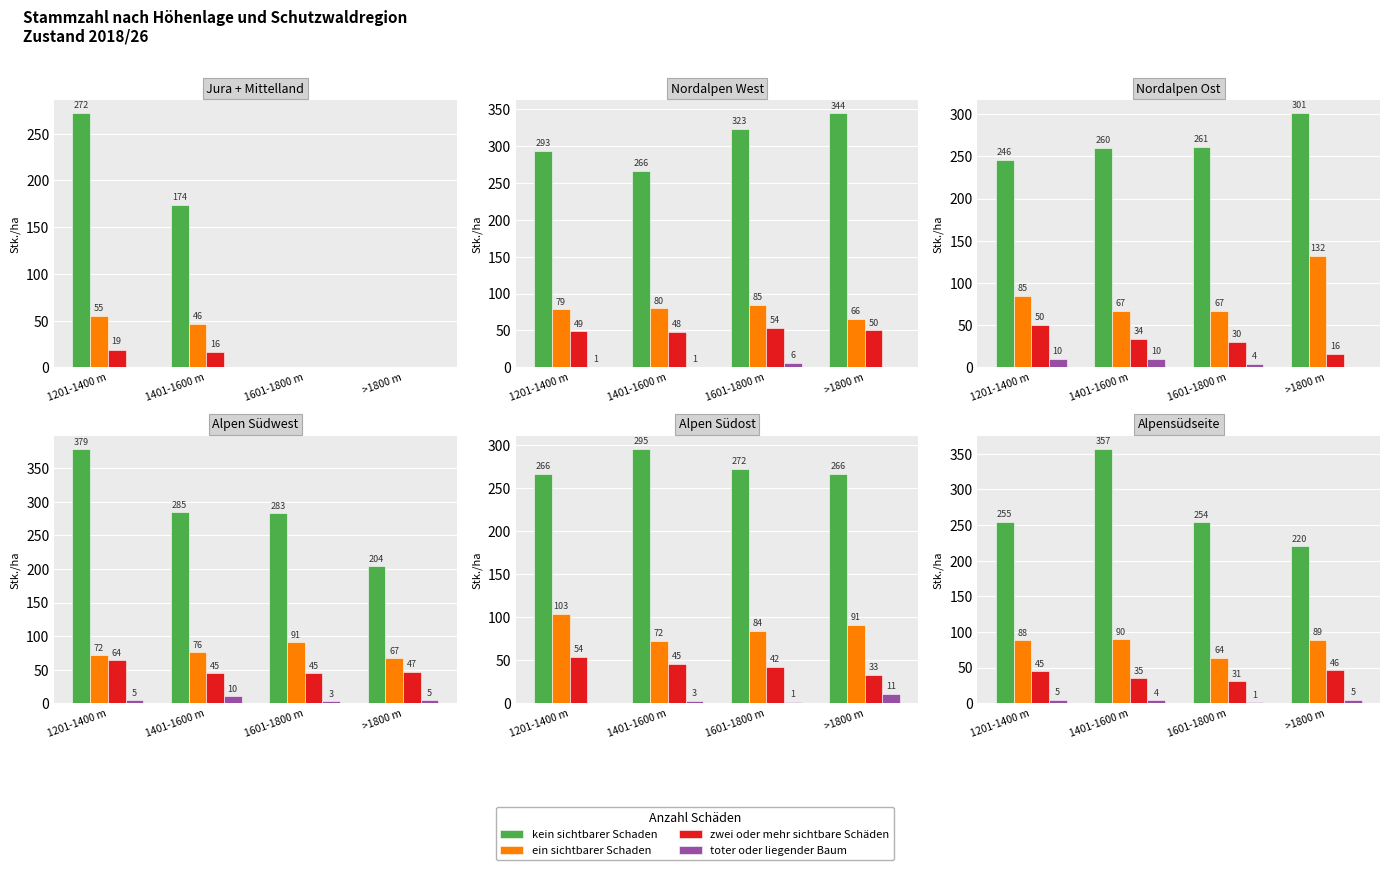

What is the sum of the kein sichtbarer Schaden values at >1800 m and 1201-1400 m?

475